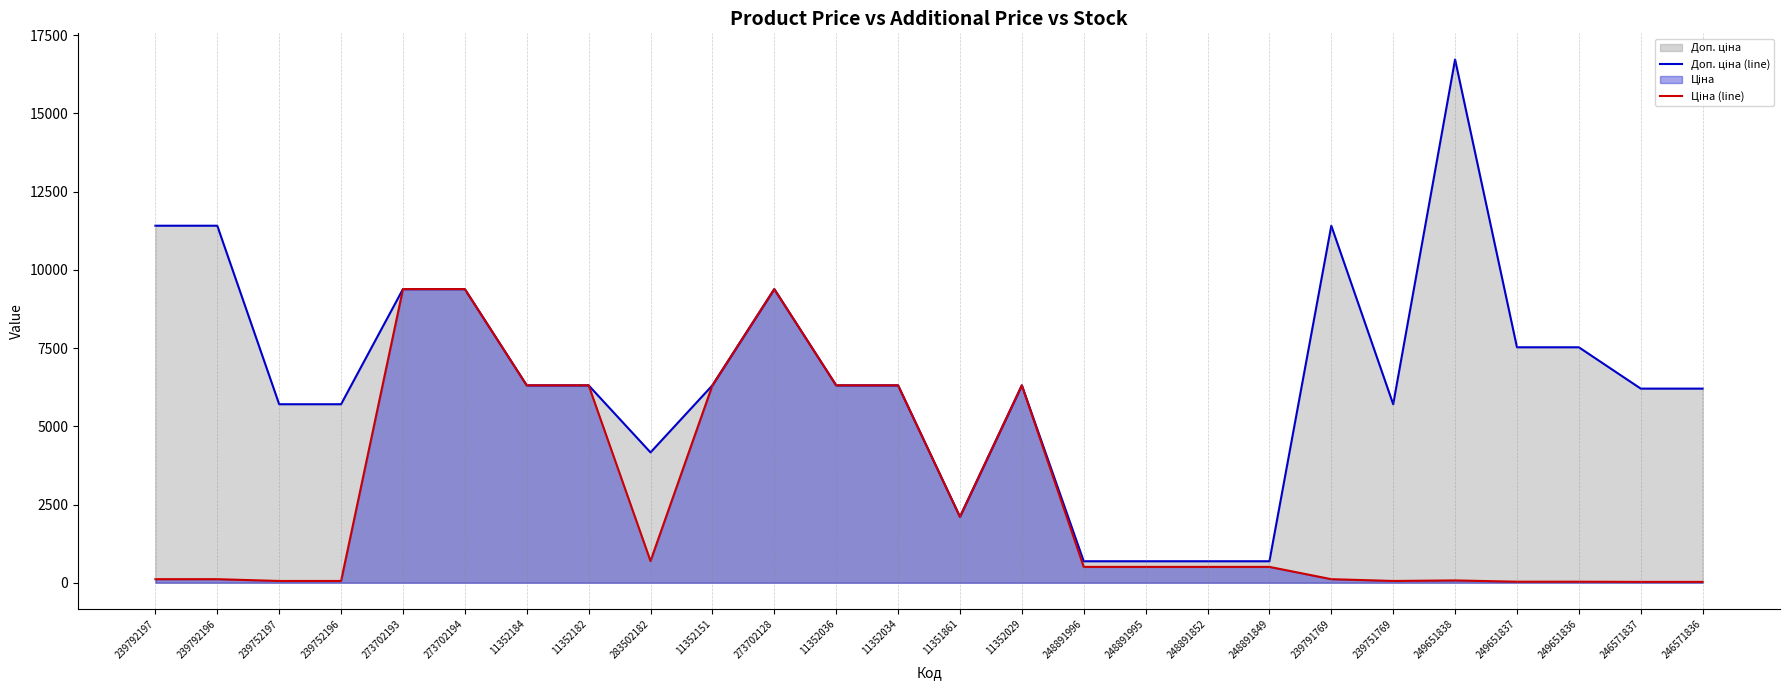

Which series changed the most between 239752197 and 239791769?

Доп. ціна (line)